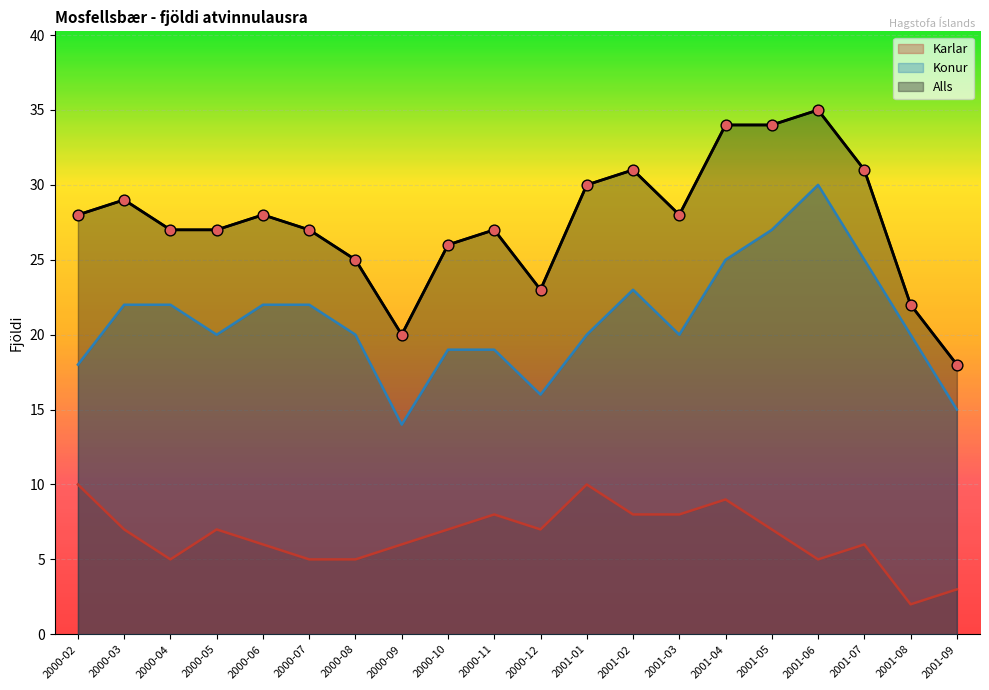

Which series has the largest total across all categories?

Alls